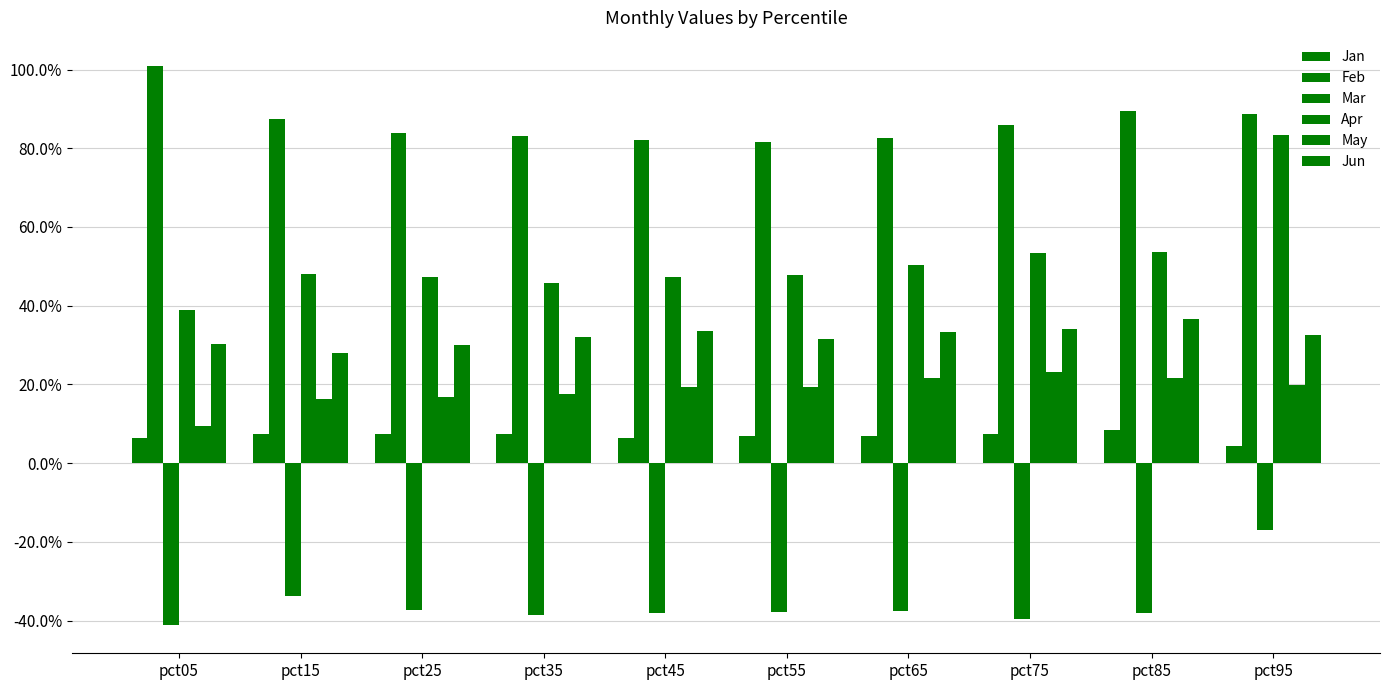

Are the bars grouped side by side (vs. stacked)?

Yes